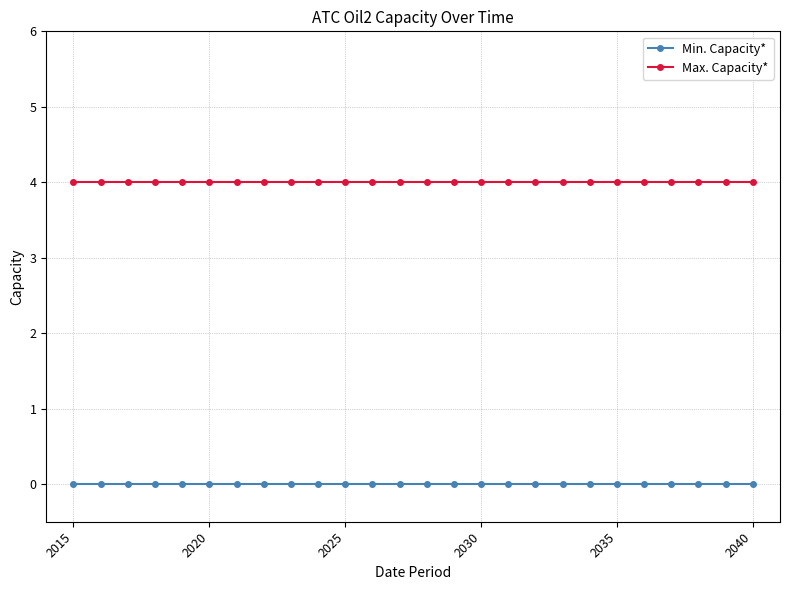

True or false: Max. Capacity* and Min. Capacity* cross at least once.

False